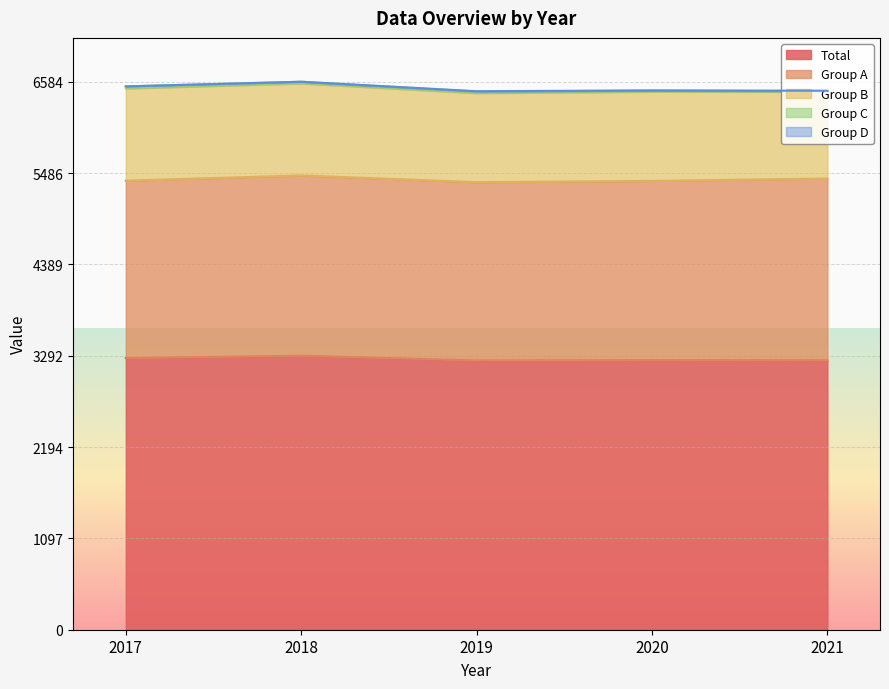

Reading right to left, list all the values displayed in this chart.

Total: 3238	3240	3235	3292	3264
Group A: 2183	2152	2142	2166	2131
Group B: 1041	1071	1069	1104	1107
Group C: 7	13	20	22	26
Group D: 7	4	4	0	0